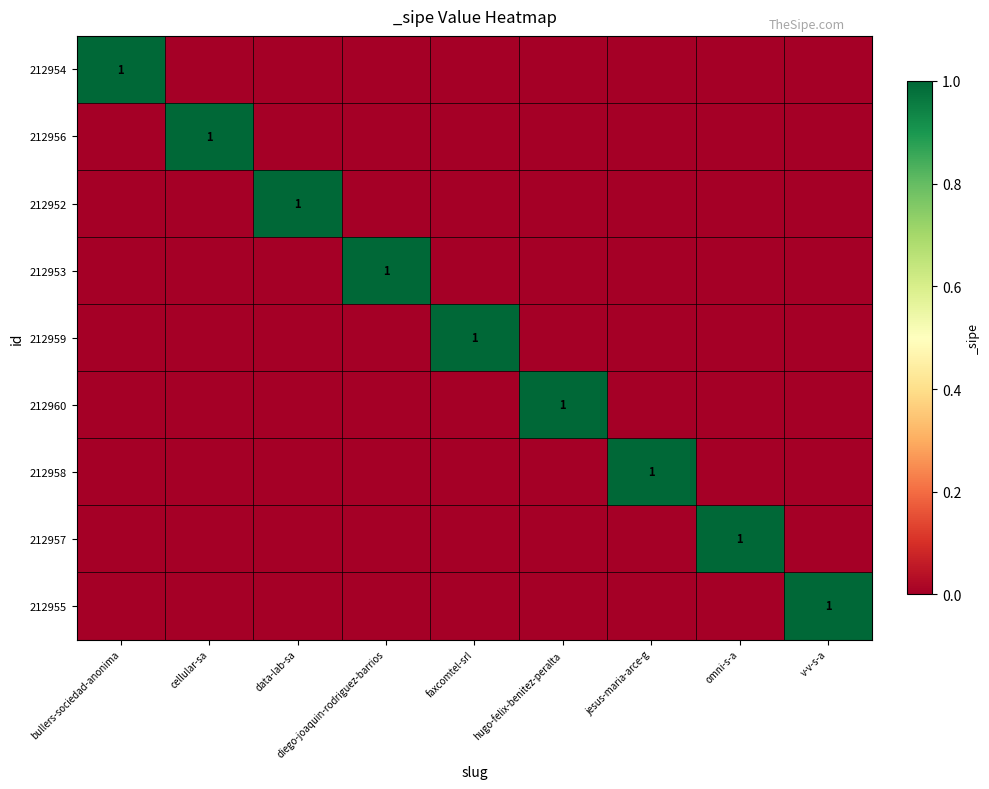

At which category is the sum across all series the highest?

bullers-sociedad-anonima